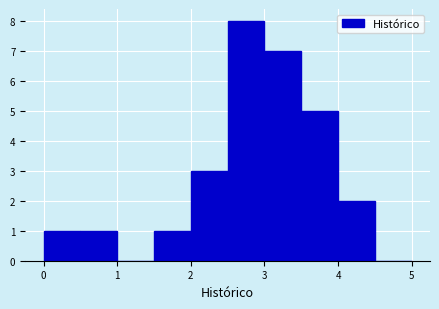

Reading left to right, list every bar in this chart as the range it spans on the x-axis followed by its height. The values are not printed on the chart, so give them approximately, as read against the axis.

0.0 to 0.5: 1
0.5 to 1.0: 1
1.0 to 1.5: 0
1.5 to 2.0: 1
2.0 to 2.5: 3
2.5 to 3.0: 8
3.0 to 3.5: 7
3.5 to 4.0: 5
4.0 to 4.5: 2
4.5 to 5.0: 0